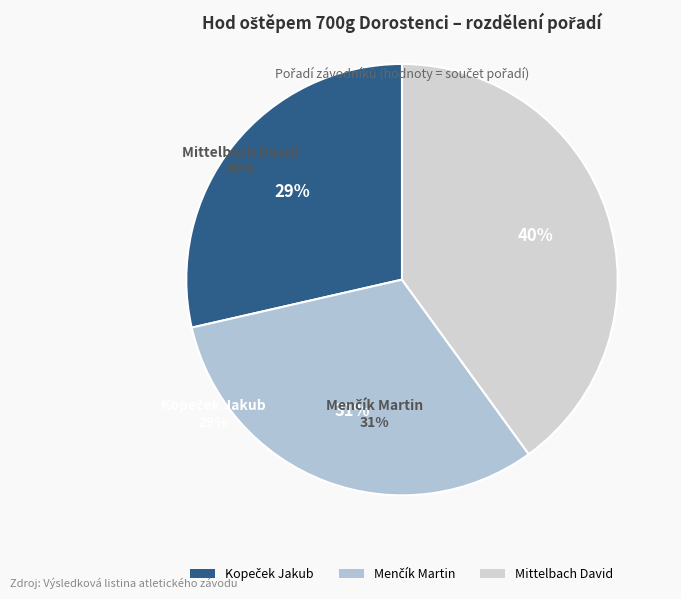

Is it true that Menčík Martin is 24% of the pie?

False